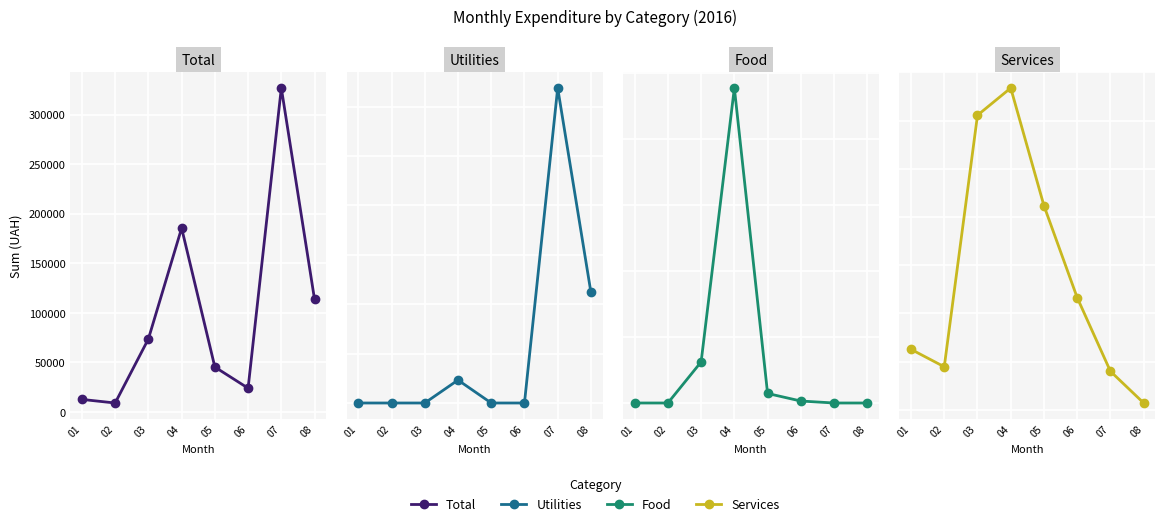

Which series has the largest range (max minus min)?

Utilities